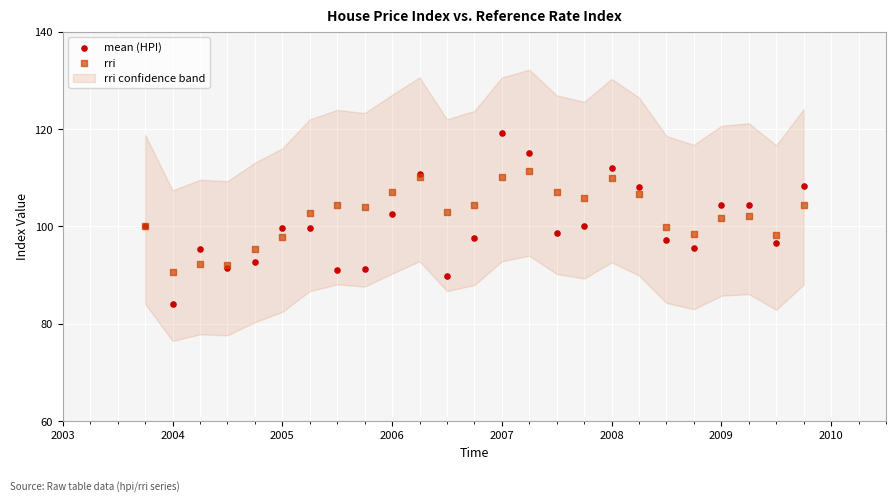

Which series has the largest Y range (max minus min)?

mean (HPI)